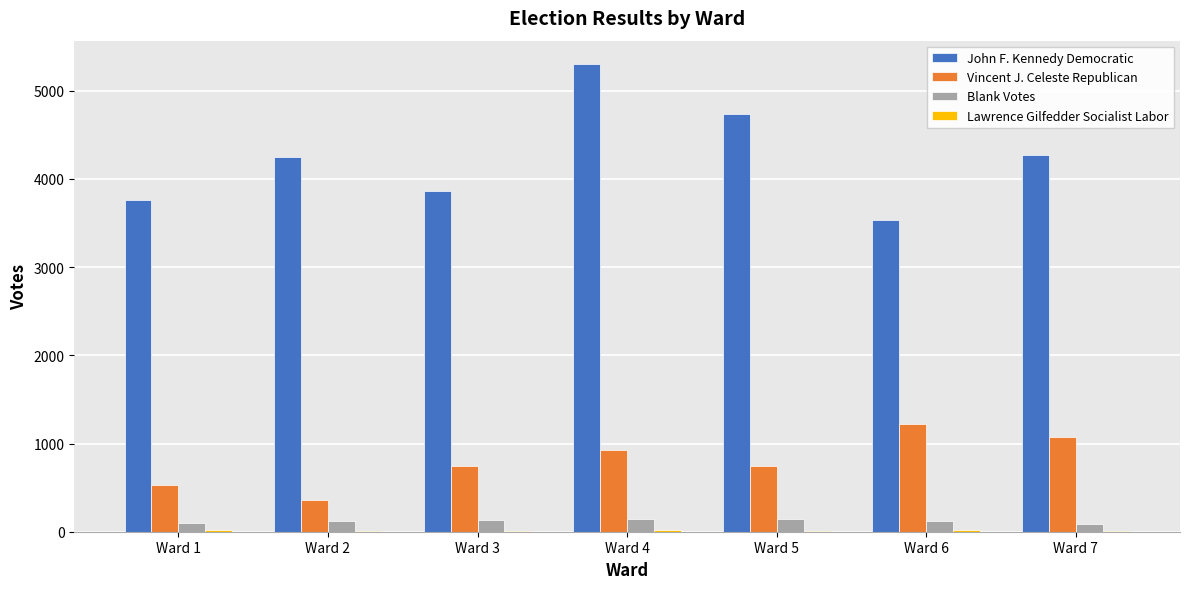

Which series has the largest total across all categories?

John F. Kennedy Democratic